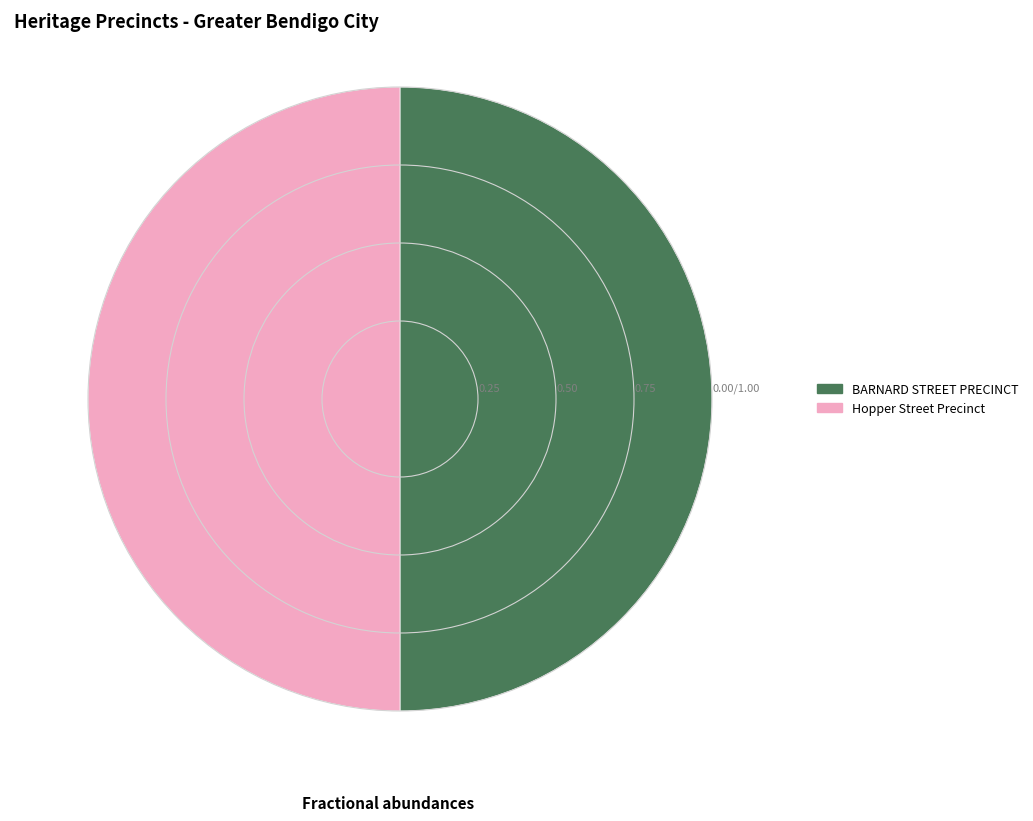

Approximately how many times larger is the value at BARNARD STREET PRECINCT compared to Hopper Street Precinct?

1.0